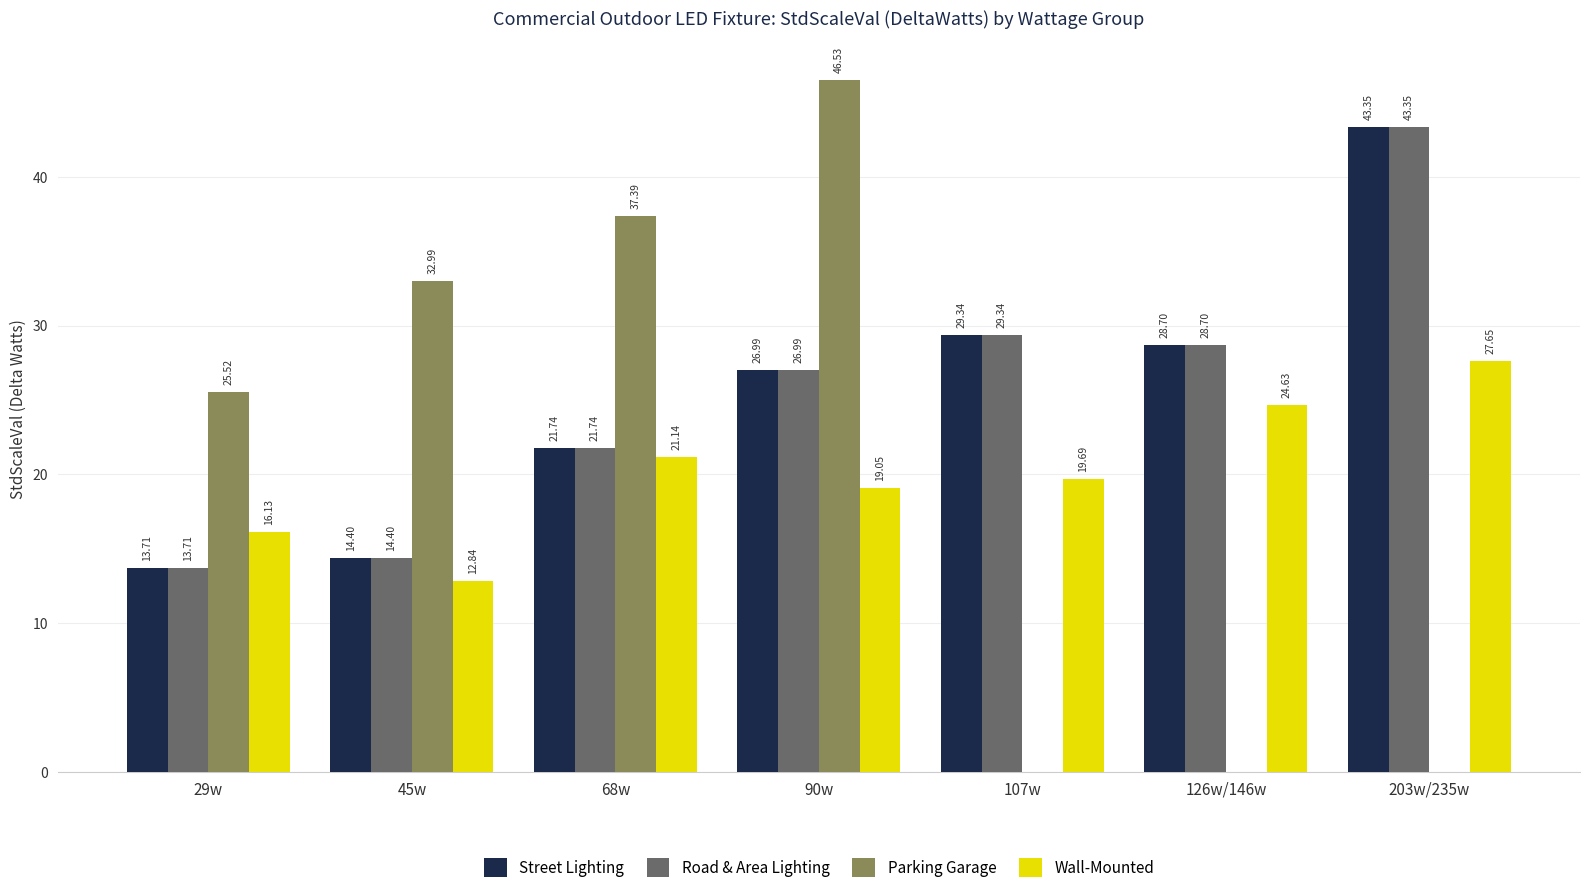

Where is Road & Area Lighting nearest to the value 28?

126w/146w